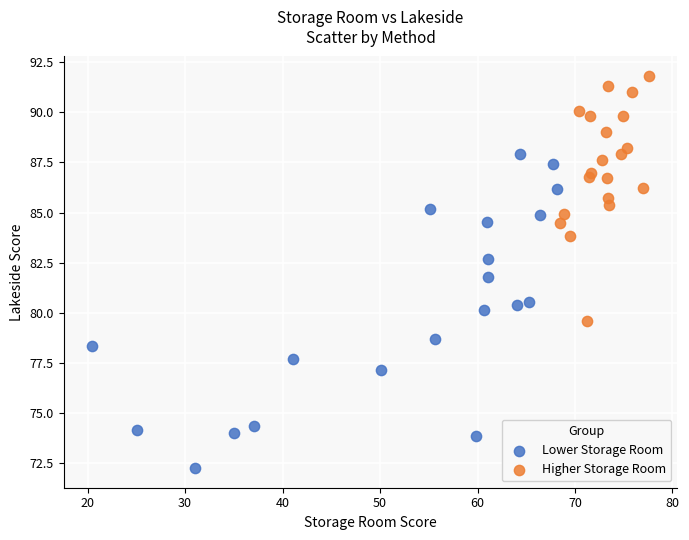

Which series contains the lowest Y value?

Lower Storage Room